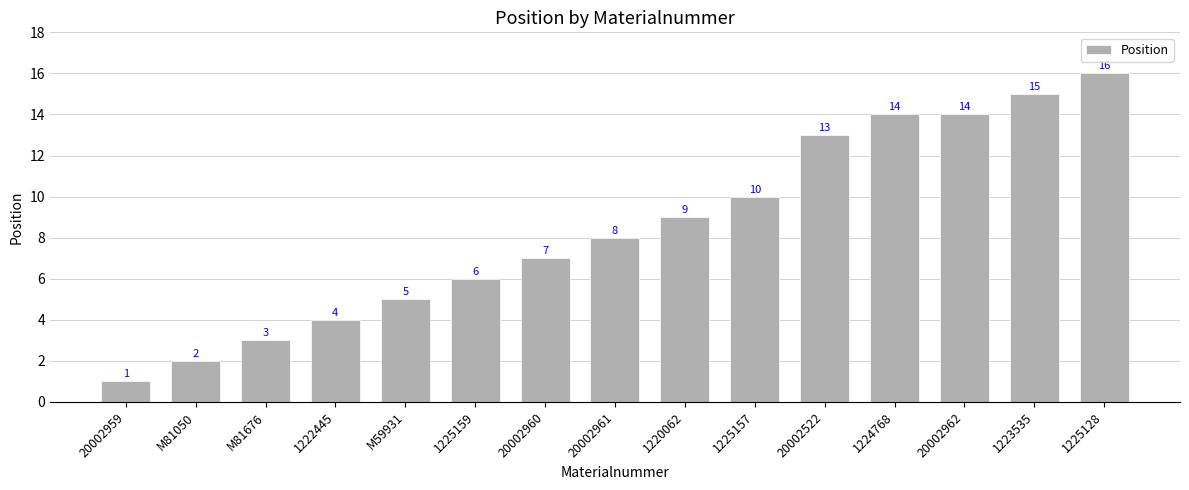

What is the value of the 6th bar from the left?

6